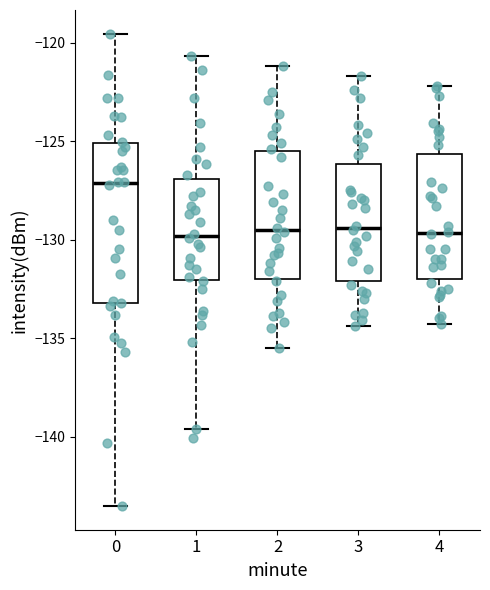

Reading left to right, transcribe this box plot: for each box, give where its median line is, the range the box spans, and where its two whiskers end, as read against the y-axis. The values are not printed on the chart, so give them approximately, as read against the axis.

0: median -127.0, box -133.0 to -125.0, whiskers -143.5 to -119.5
1: median -130.0, box -132.0 to -127.0, whiskers -139.5 to -120.5
2: median -129.5, box -132.0 to -125.5, whiskers -135.5 to -121.0
3: median -129.5, box -132.0 to -126.0, whiskers -134.5 to -121.5
4: median -129.5, box -132.0 to -125.5, whiskers -134.5 to -122.0